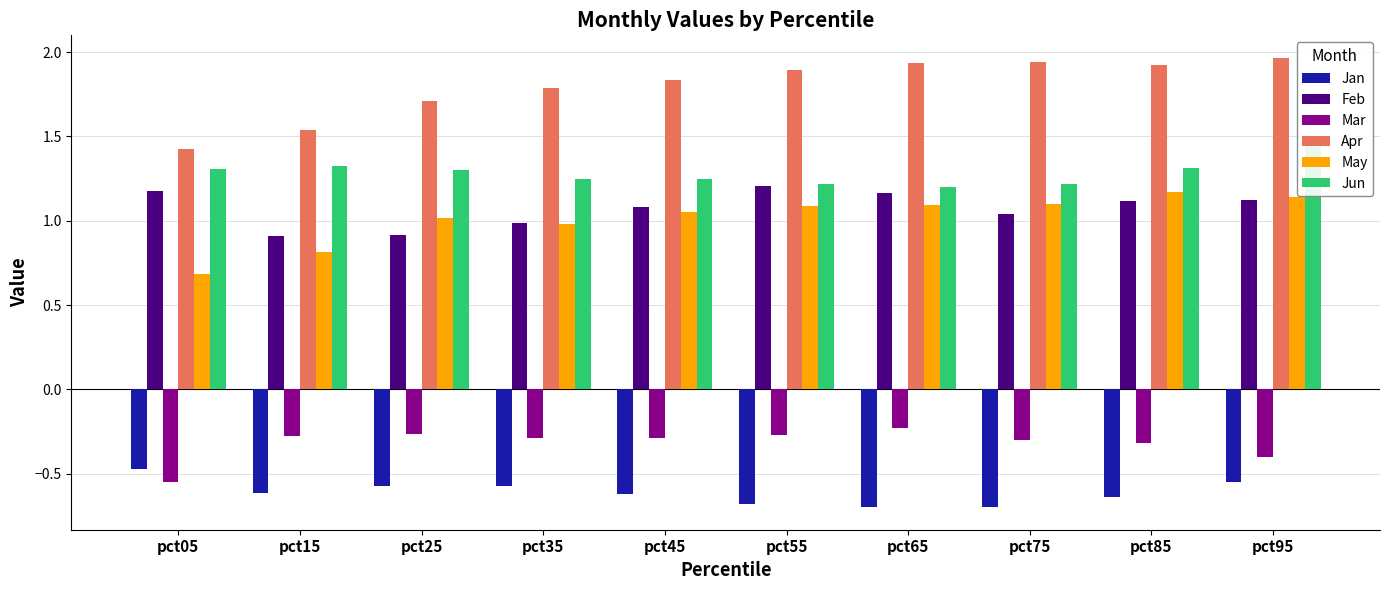

What is the value of the Jan bar at the 9th from the left?

-0.6